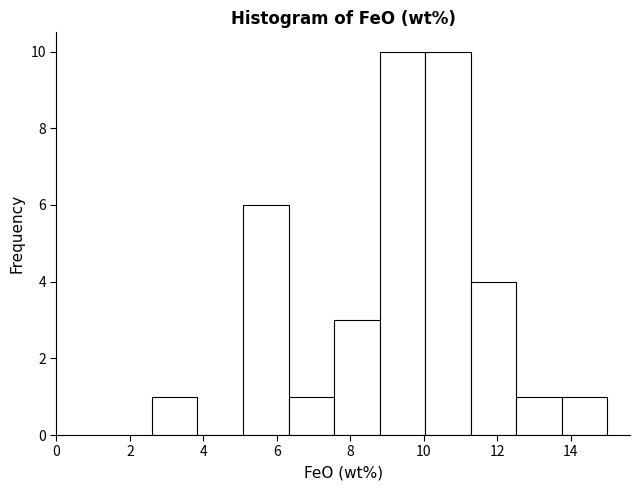

Reading left to right, transcribe this chart: for each bar, give the range it covers on the x-axis and its height. Neither the bar edges nor the heights are printed on the chart, so give them approximately, as read against the axes.

2.60 to 3.84: 1
3.84 to 5.08: 0
5.08 to 6.32: 6
6.32 to 7.56: 1
7.56 to 8.80: 3
8.80 to 10.04: 10
10.04 to 11.28: 10
11.28 to 12.52: 4
12.52 to 13.76: 1
13.76 to 15.00: 1